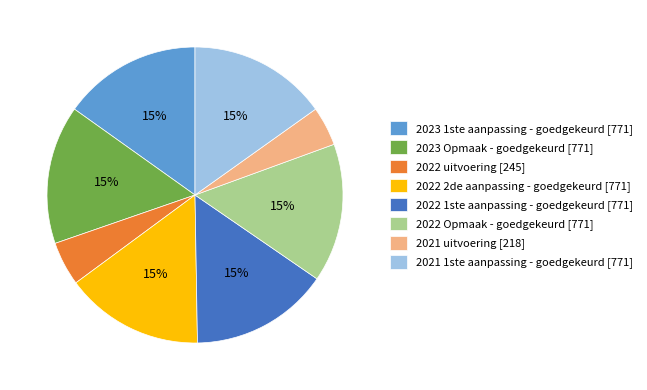

What is the ratio of the value at 2022 uitvoering to the value at 2022 Opmaak - goedgekeurd?

0.3